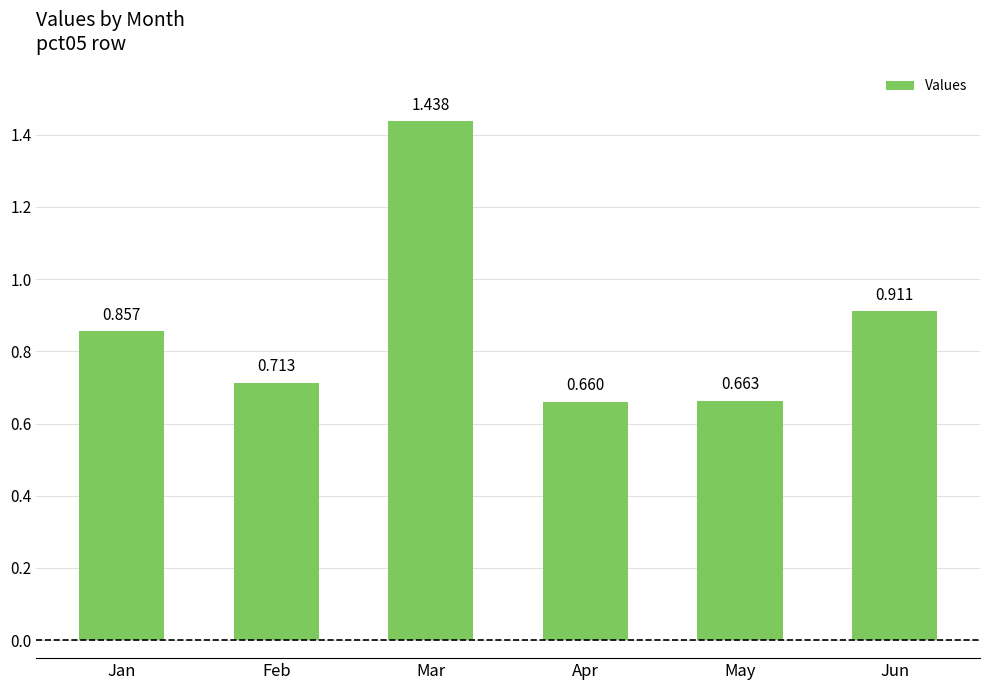

Is it true that the value at Feb is 0.3?

False